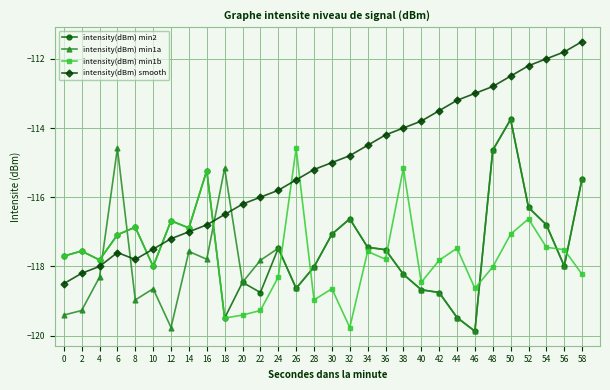

Is it true that intensity(dBm) smooth equals -68.4 at 0?

False